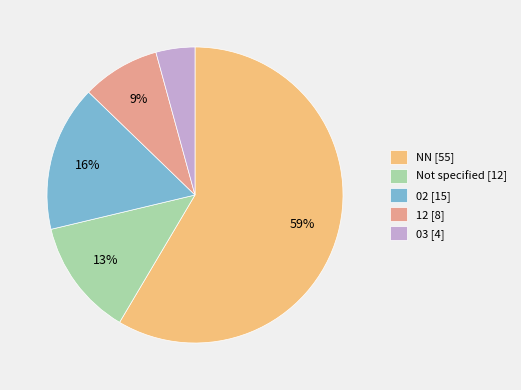

Is there a majority slice in this chart?

Yes